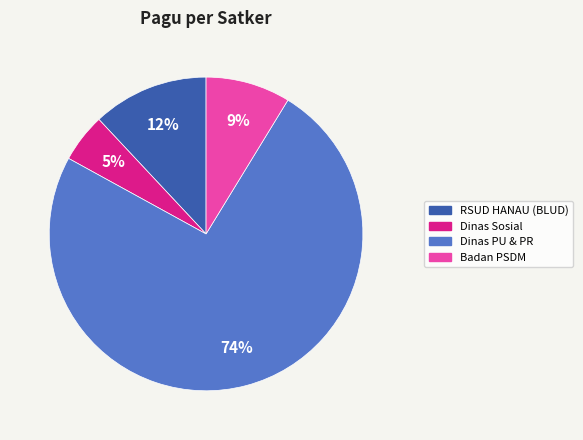

To the nearest percent, what is the difference between the largest and smallest slice percentages?

69%